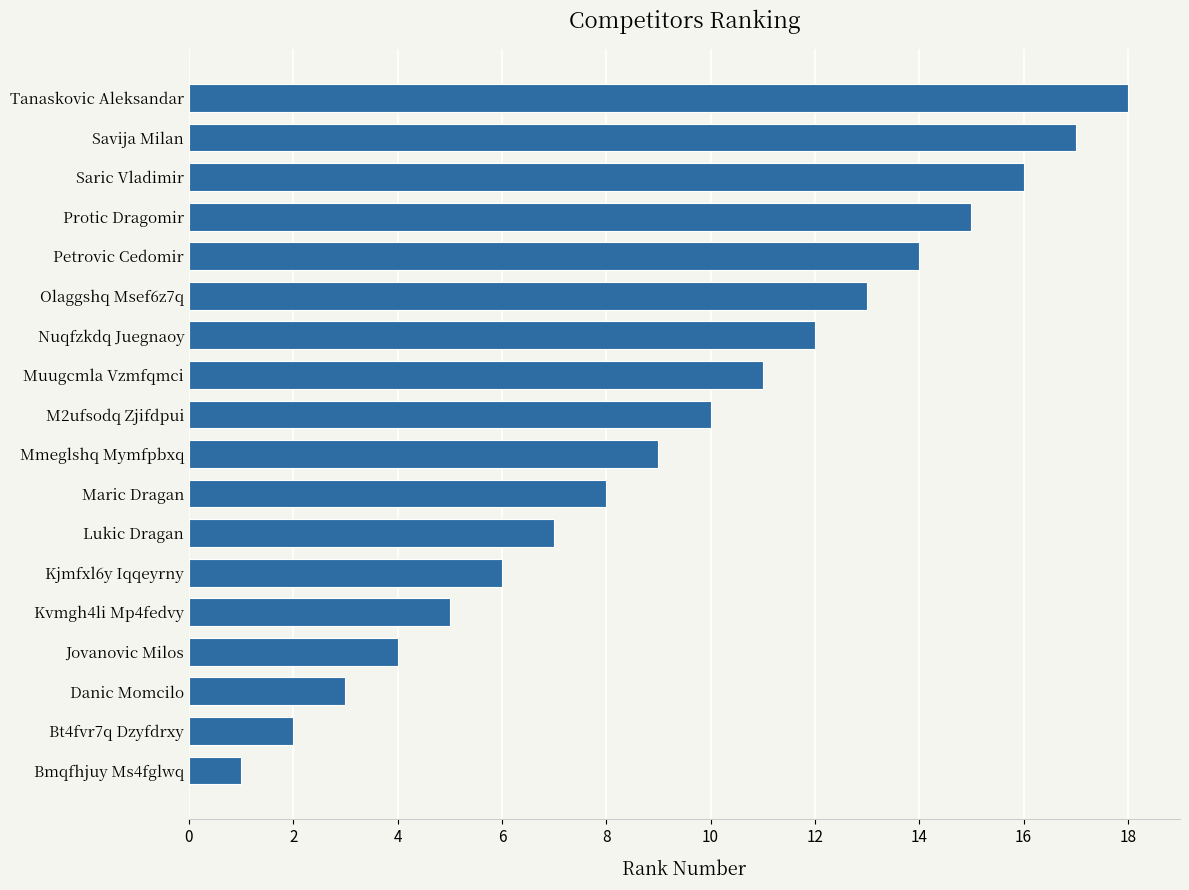

Is it true that the value at Lukic Dragan is 4?

False